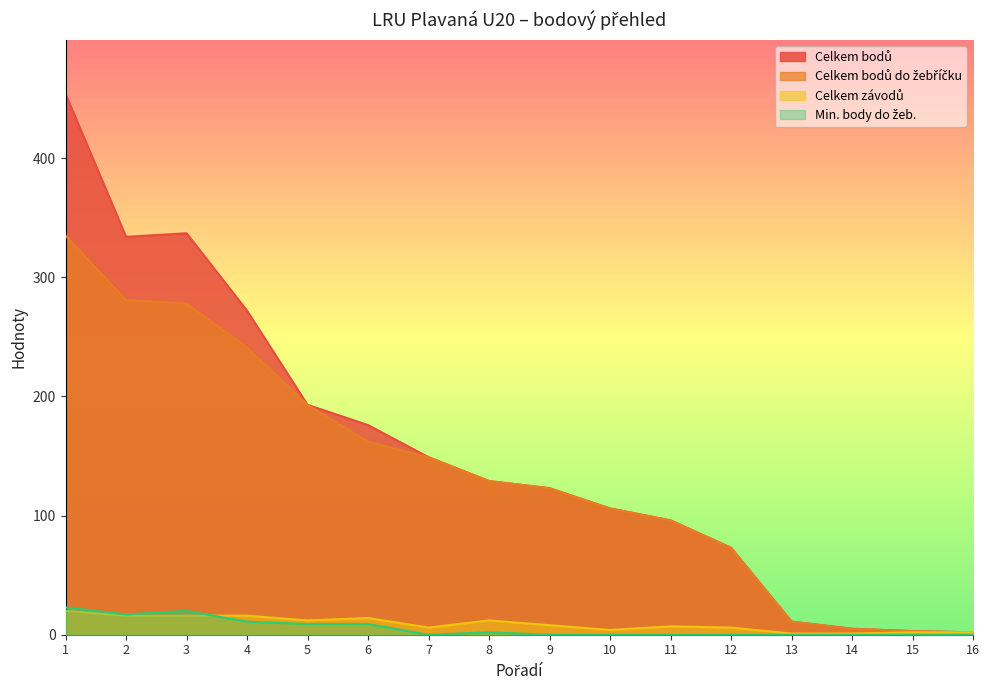

At how many categories does at least one series exceed 235?

4